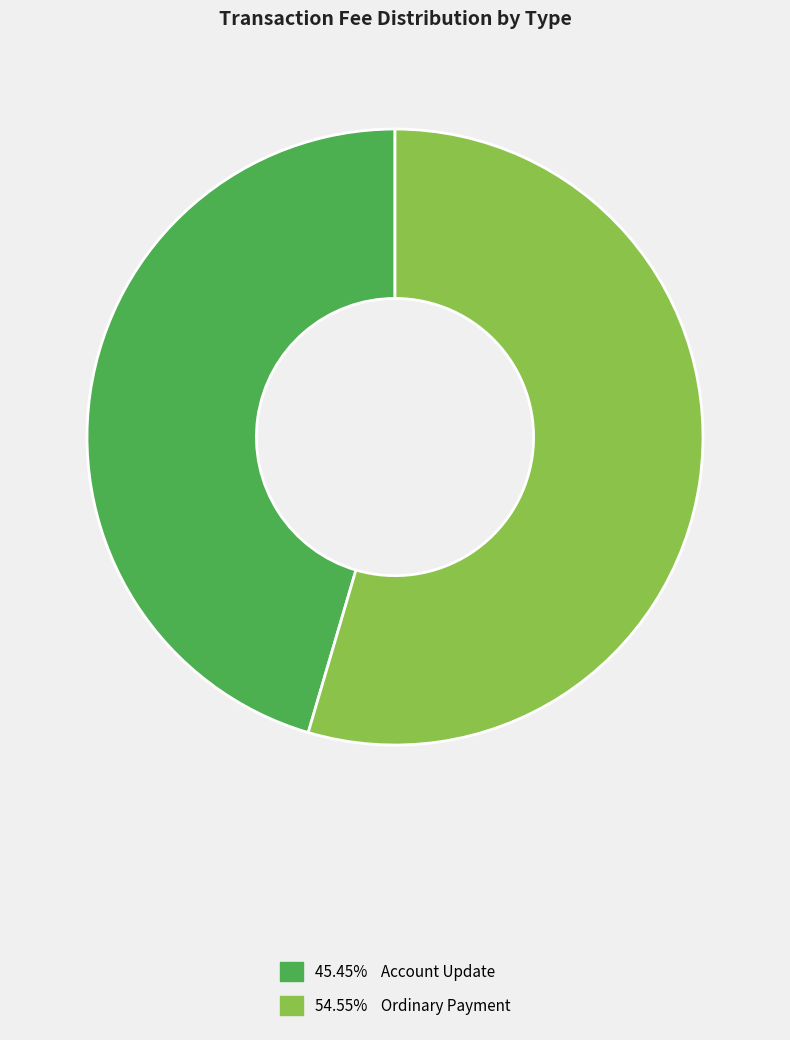

Count the number of slices in the pie.

2